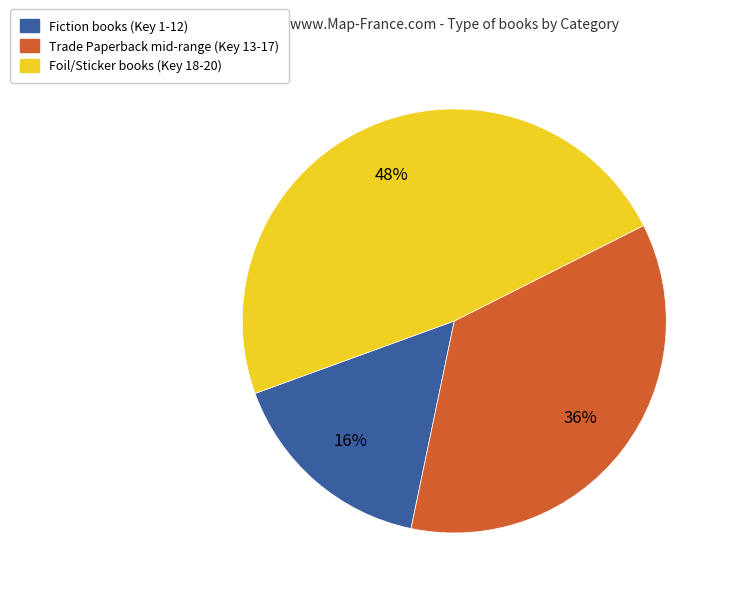

How many slices are in this pie chart?

3